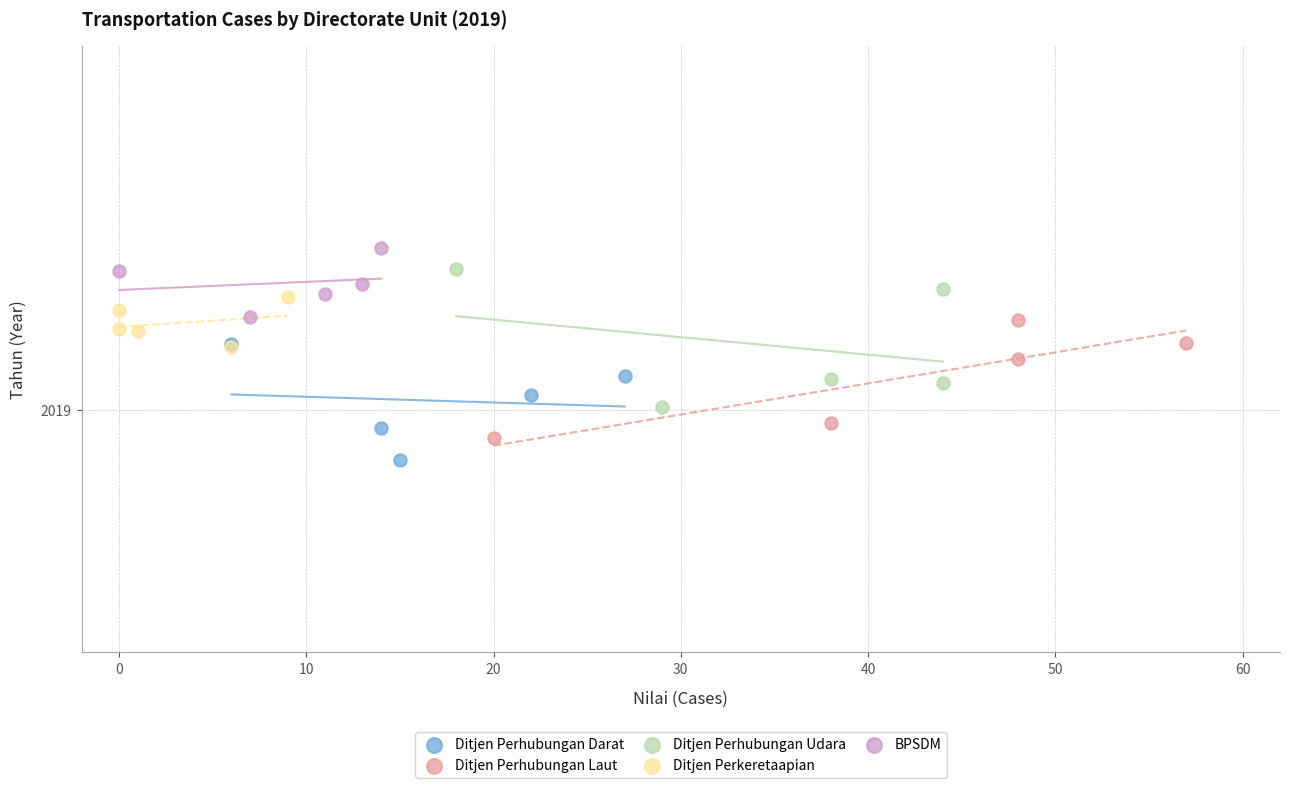

What are all the series names shown in the legend?

Ditjen Perhubungan Darat, Ditjen Perhubungan Laut, Ditjen Perhubungan Udara, Ditjen Perkeretaapian, BPSDM